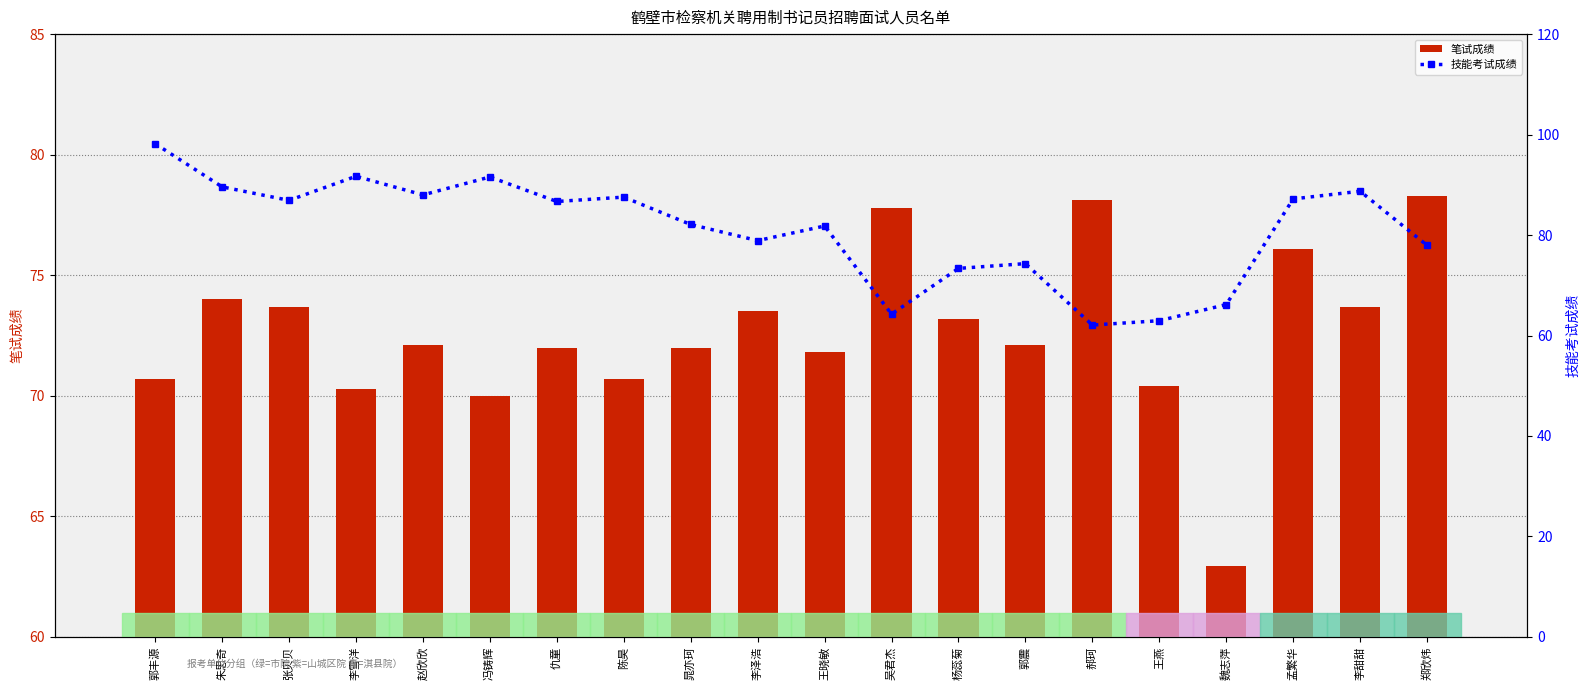

Rank the series at 李泽浩 from lowest to highest value.

笔试成绩, 技能考试成绩